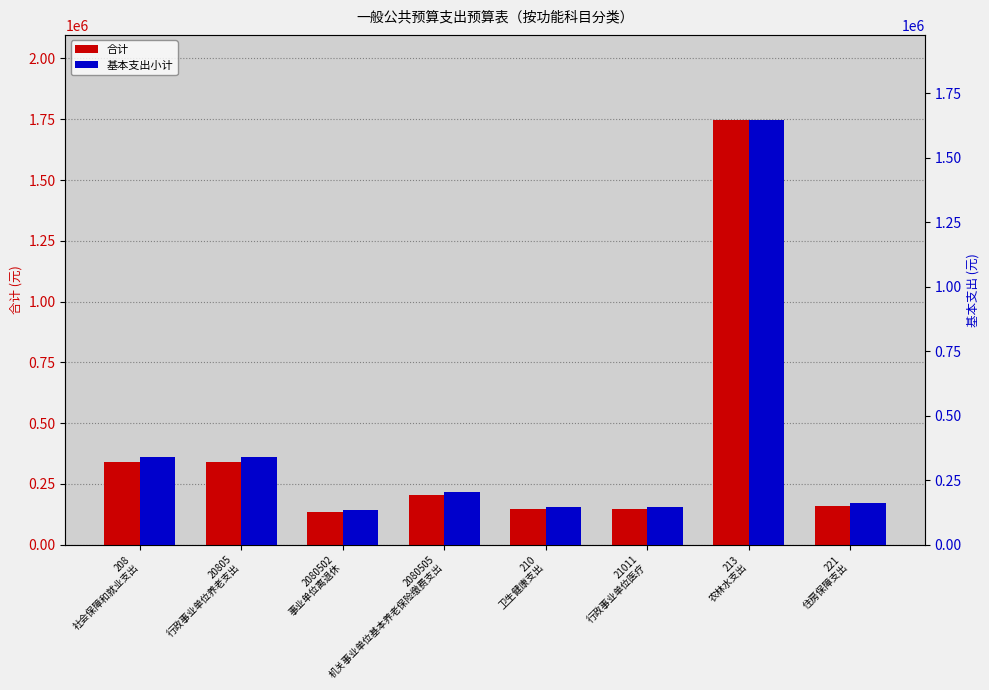

What are all the series names shown in the legend?

合计, 基本支出小计